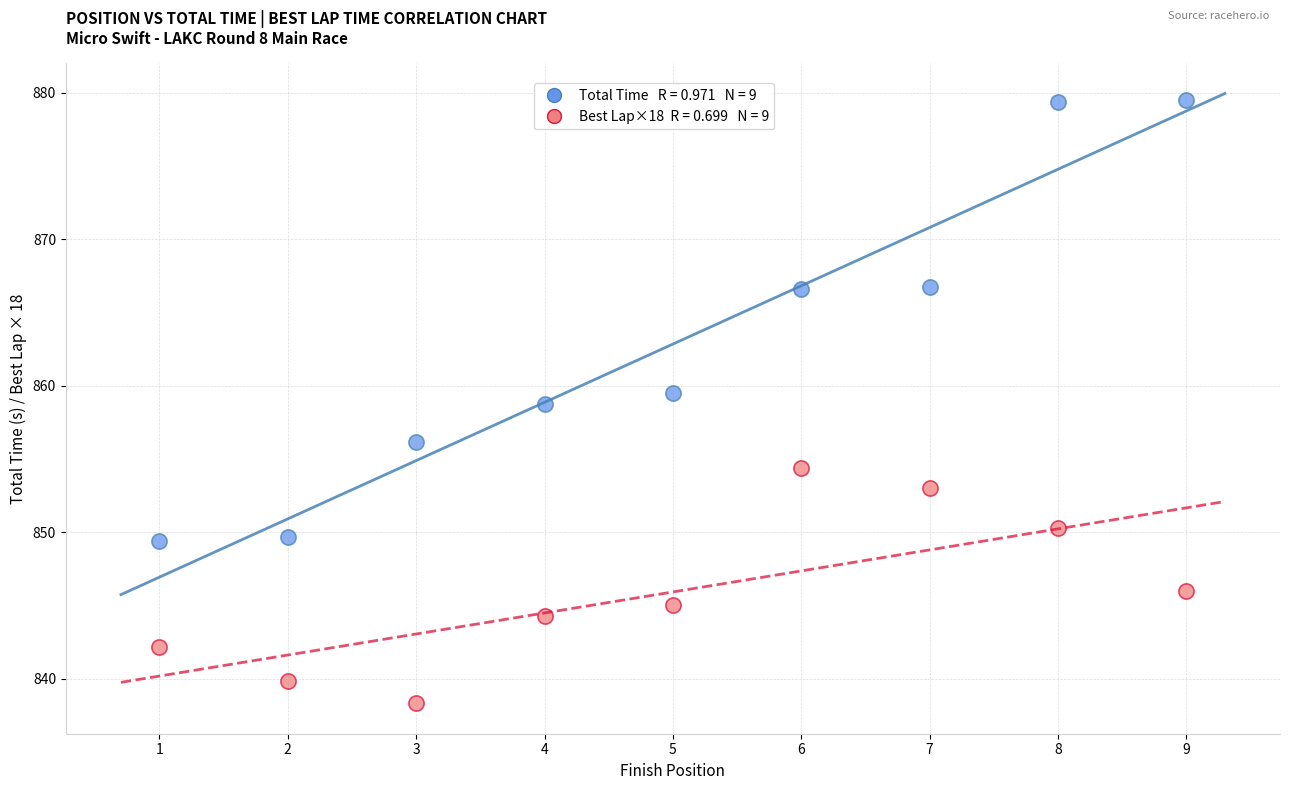

Across all series, what Y value is closest to 858?

858.7